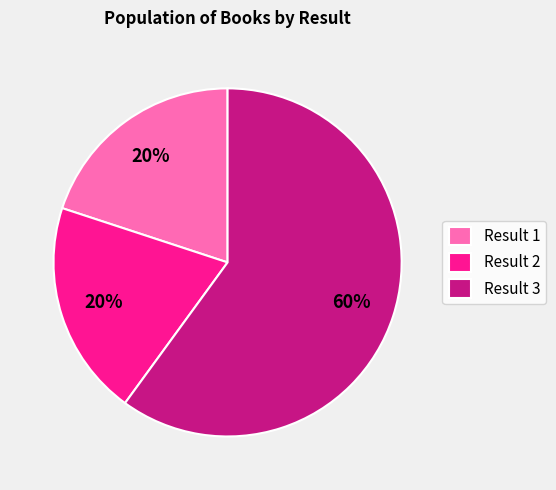

The Result 2 slice represents 6% of the pie. True or false?

False